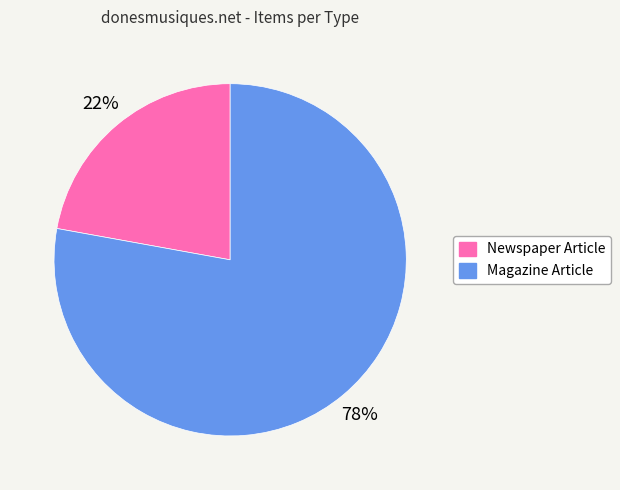

Is there a majority slice in this chart?

Yes